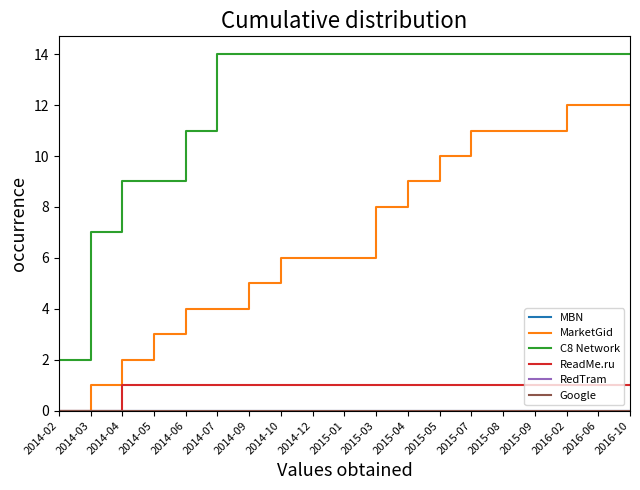

Does the chart display data point markers on the line(s)?

No